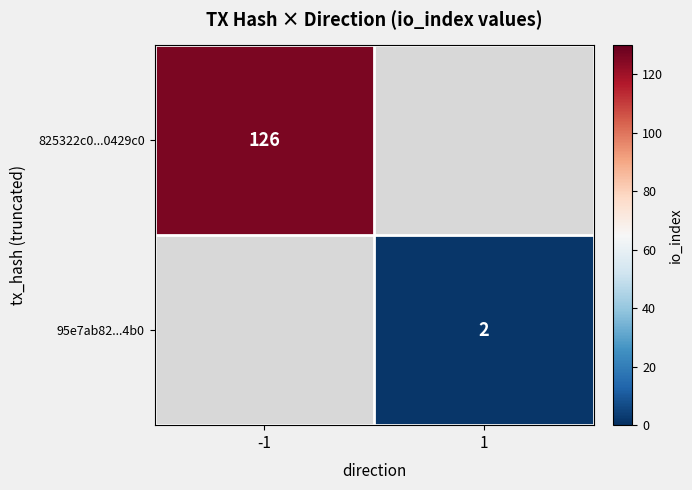

True or false: 825322c0...0429c0 has a value of 126 at -1.

True